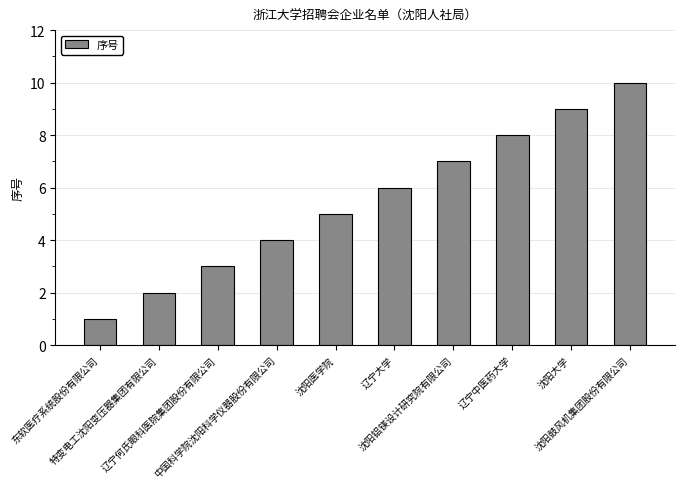

Rank the categories by value from highest to lowest.

沈阳鼓风机集团股份有限公司, 沈阳大学, 辽宁中医药大学, 沈阳铝镁设计研究院有限公司, 辽宁大学, 沈阳医学院, 中国科学院沈阳科学仪器股份有限公司, 辽宁何氏眼科医院集团股份有限公司, 特变电工沈阳变压器集团有限公司, 东软医疗系统股份有限公司